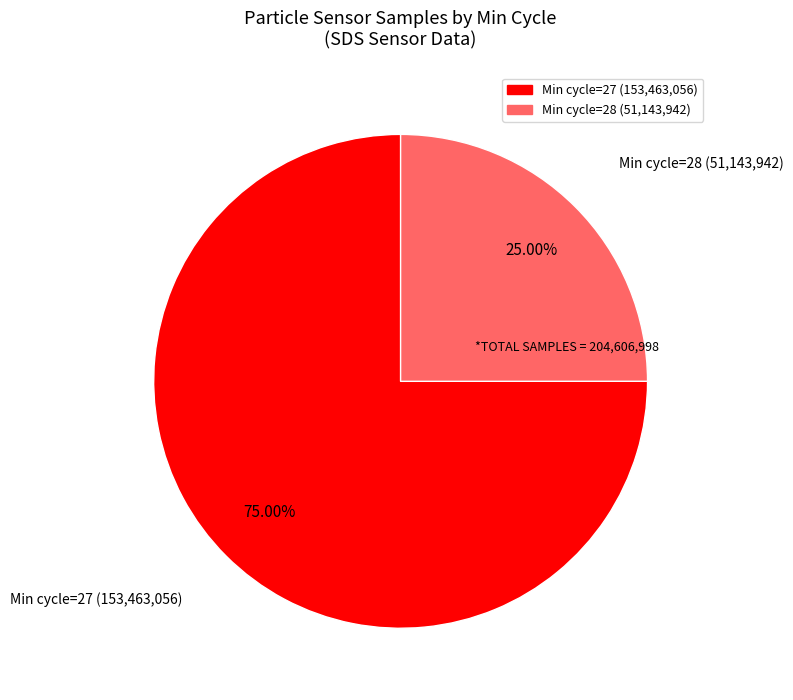

Is there a majority slice in this chart?

Yes